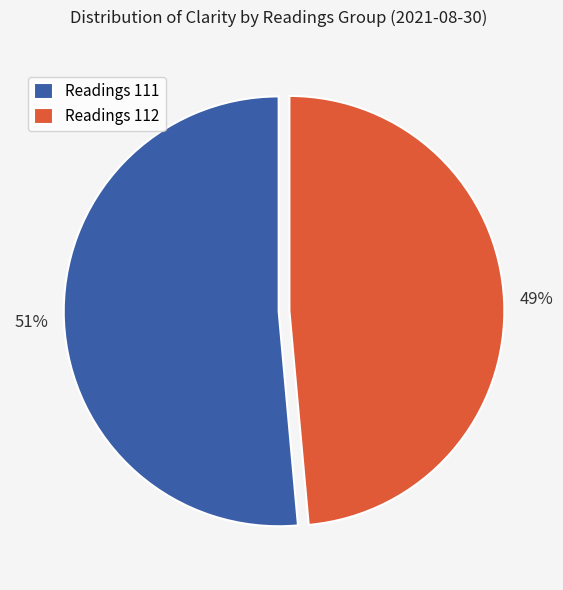

To the nearest percent, what is the average slice percentage?

50%